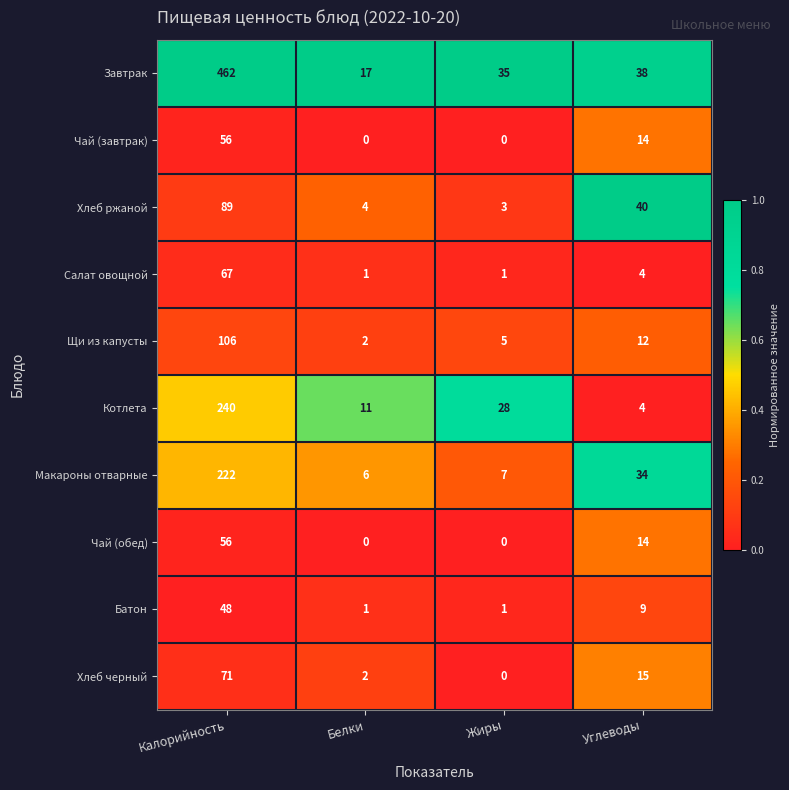

What is the maximum value shown in the chart?

462